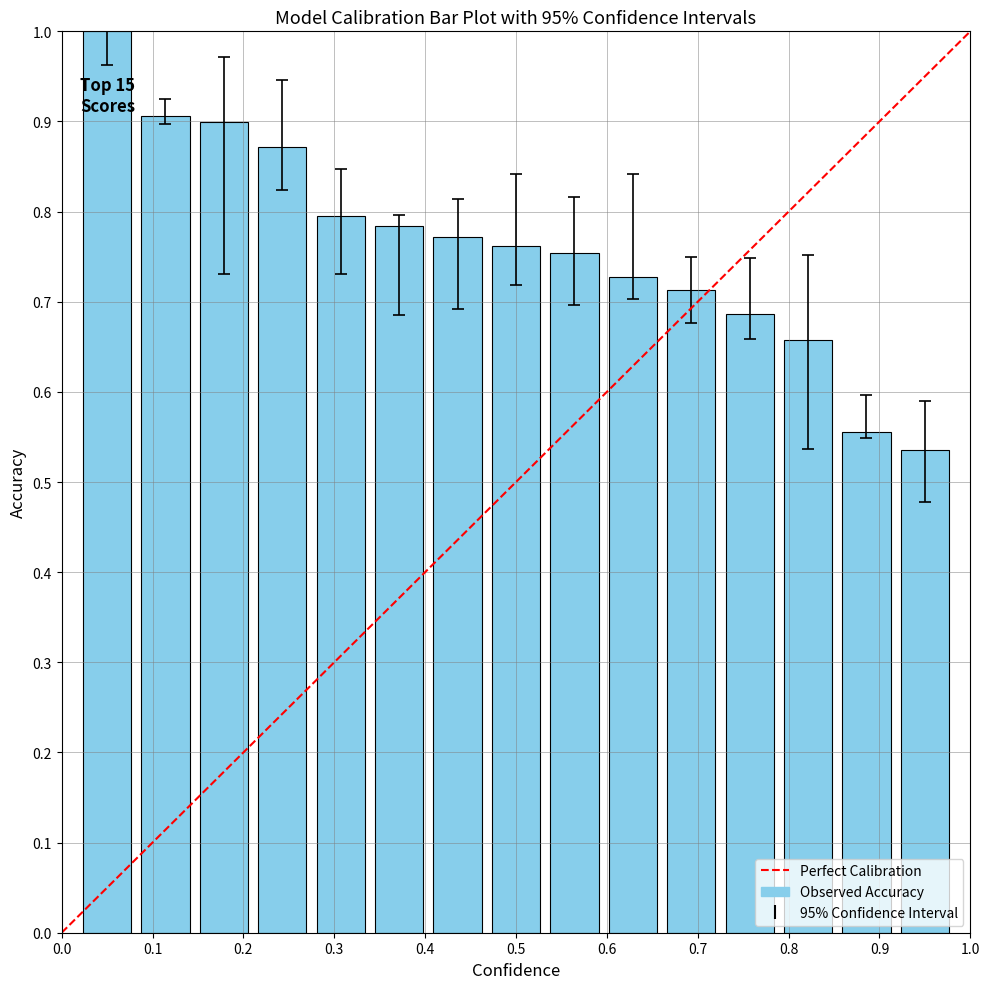

What is the sum of all values?

11.4